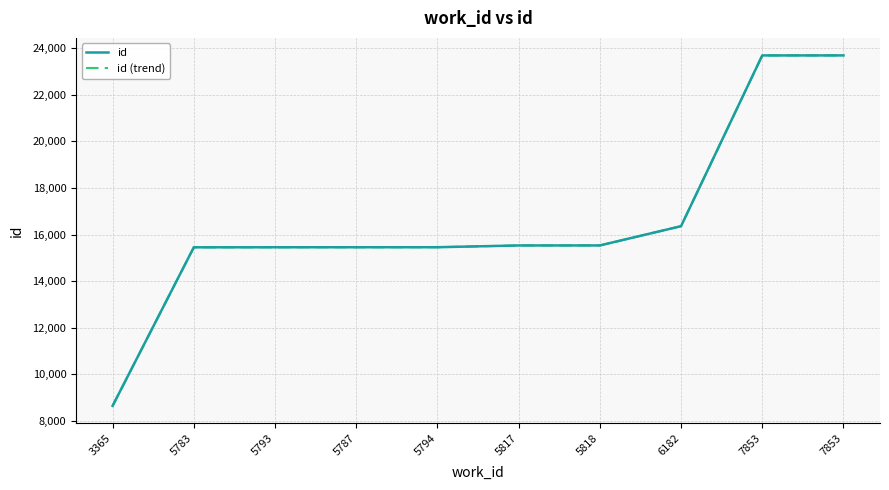

Does the chart have visible grid lines?

Yes